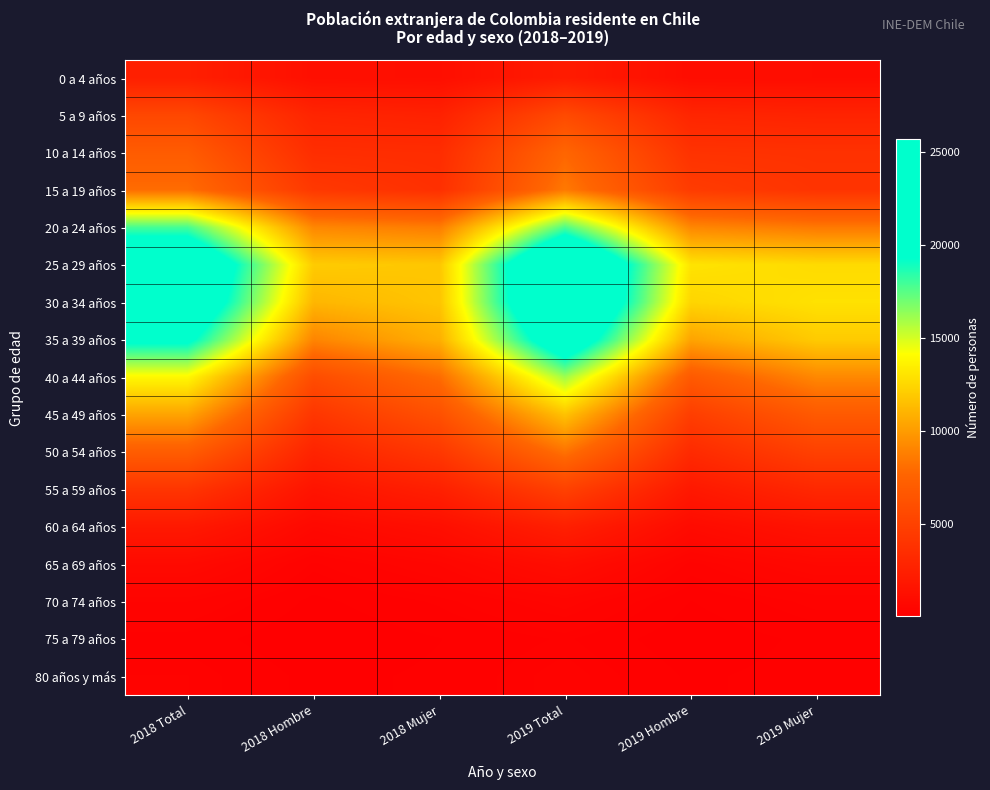

Which has a higher value, 2018 Total or 2018 Mujer?

2018 Total